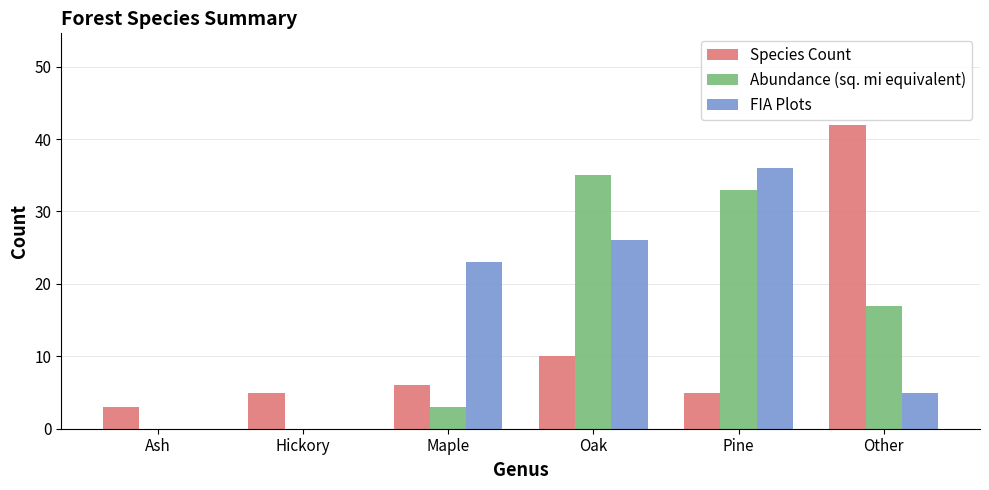

Are the bars grouped side by side (vs. stacked)?

Yes